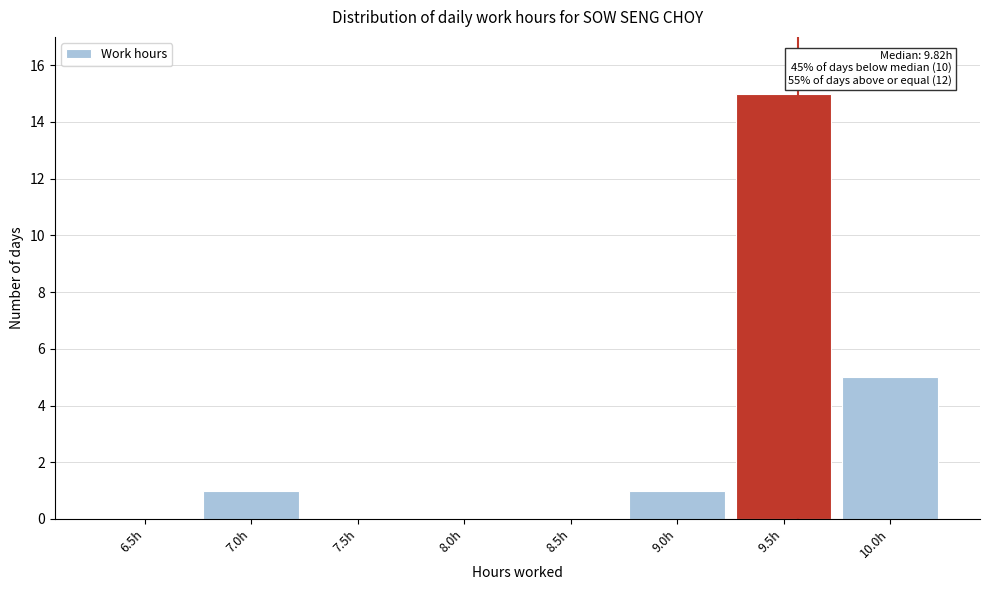

Reading right to left, transcribe all the data shown in this chart.

10.0h=5	9.5h=15	9.0h=1	8.5h=0	8.0h=0	7.5h=0	7.0h=1	6.5h=0